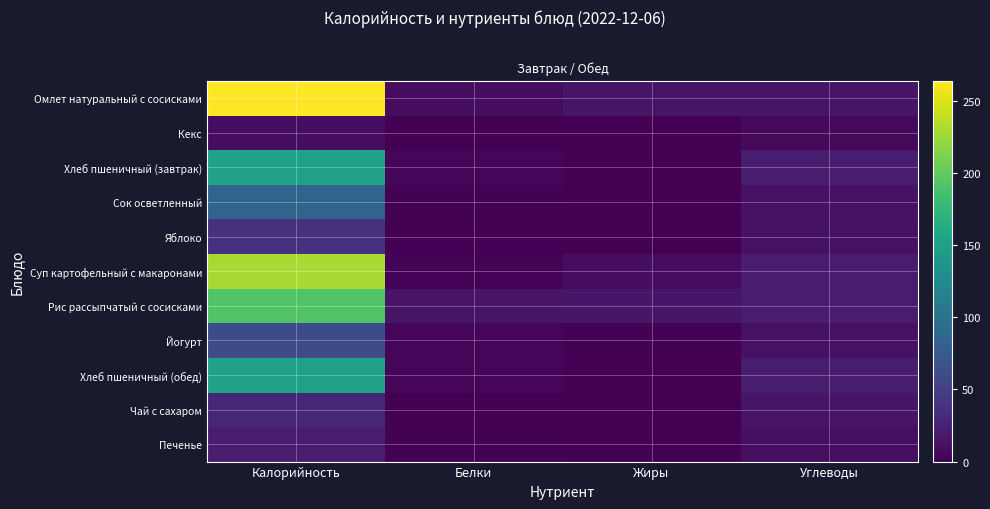

Reading right to left, list all the values displayed in this chart.

Омлет натуральный с сосисками: Углеводы=14.3	Жиры=15.4	Белки=9.1	Калорийность=263.8
Кекс: Углеводы=6.0	Жиры=0.4	Белки=0.1	Калорийность=8.4
Хлеб пшеничный (завтрак): Углеводы=19.9	Жиры=0.5	Белки=3.9	Калорийность=152.3
Сок осветленный: Углеводы=12.8	Жиры=0.0	Белки=1.1	Калорийность=85.1
Яблоко: Углеводы=11.7	Жиры=0.5	Белки=0.5	Калорийность=37.4
Суп картофельный с макаронами: Углеводы=21.0	Жиры=8.3	Белки=2.9	Калорийность=229.5
Рис рассыпчатый с сосисками: Углеводы=20.8	Жиры=15.9	Белки=13.8	Калорийность=192.4
Йогурт: Углеводы=12.0	Жиры=2.0	Белки=4.3	Калорийность=60.5
Хлеб пшеничный (обед): Углеводы=19.9	Жиры=0.5	Белки=3.9	Калорийность=152.3
Чай с сахаром: Углеводы=13.4	Жиры=0.0	Белки=0.0	Калорийность=28.0
Печенье: Углеводы=10.0	Жиры=0.8	Белки=1.1	Калорийность=20.6